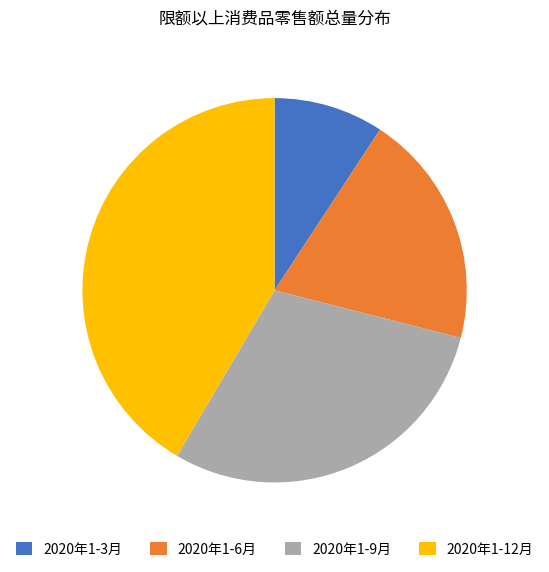

Is it true that 2020年1-3月 is 9% of the pie?

True